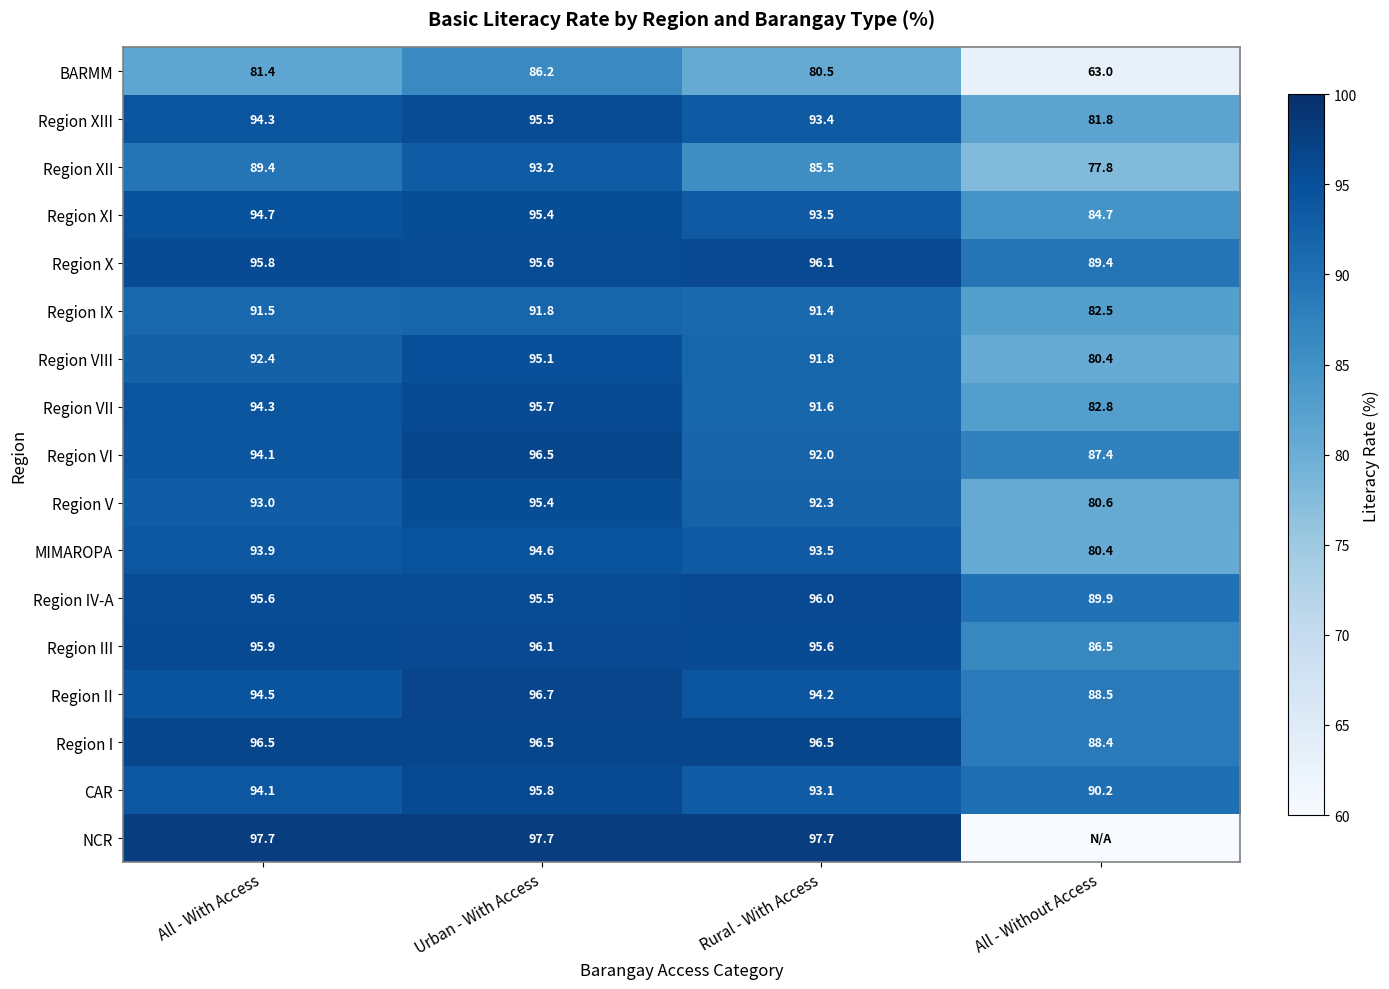

What is the difference between the maximum and second lowest values in the Region IX series?

0.4